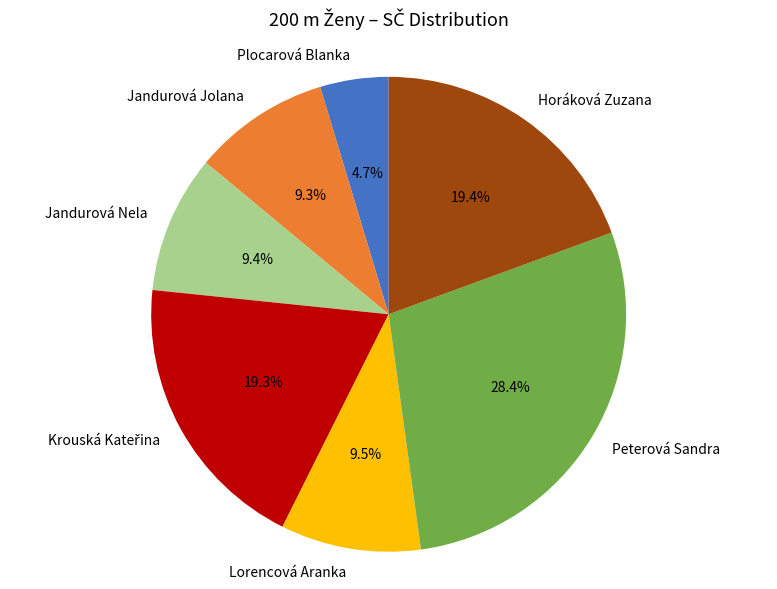

Which category has the smallest portion of the pie?

Plocarová Blanka